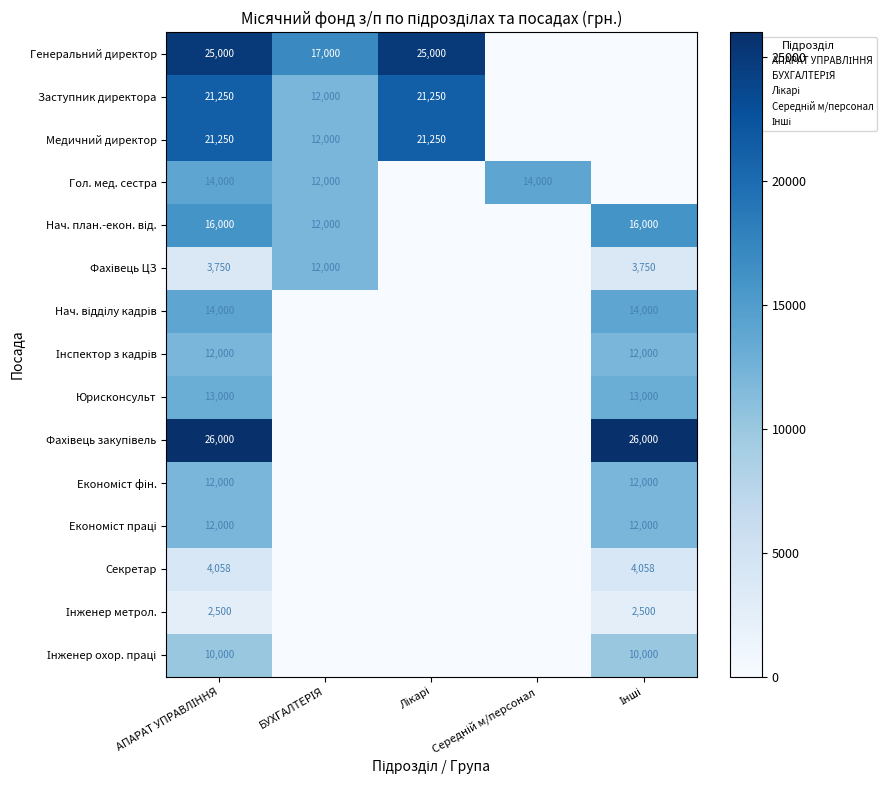

Rank the series by their maximum value, from lowest to highest.

Інженер метрол., Секретар, Інженер охор. праці, Фахівець ЦЗ, Інспектор з кадрів, Економіст фін., Економіст праці, Юрисконсульт, Гол. мед. сестра, Нач. відділу кадрів, Нач. план.-екон. від., Заступник директора, Медичний директор, Генеральний директор, Фахівець закупівель